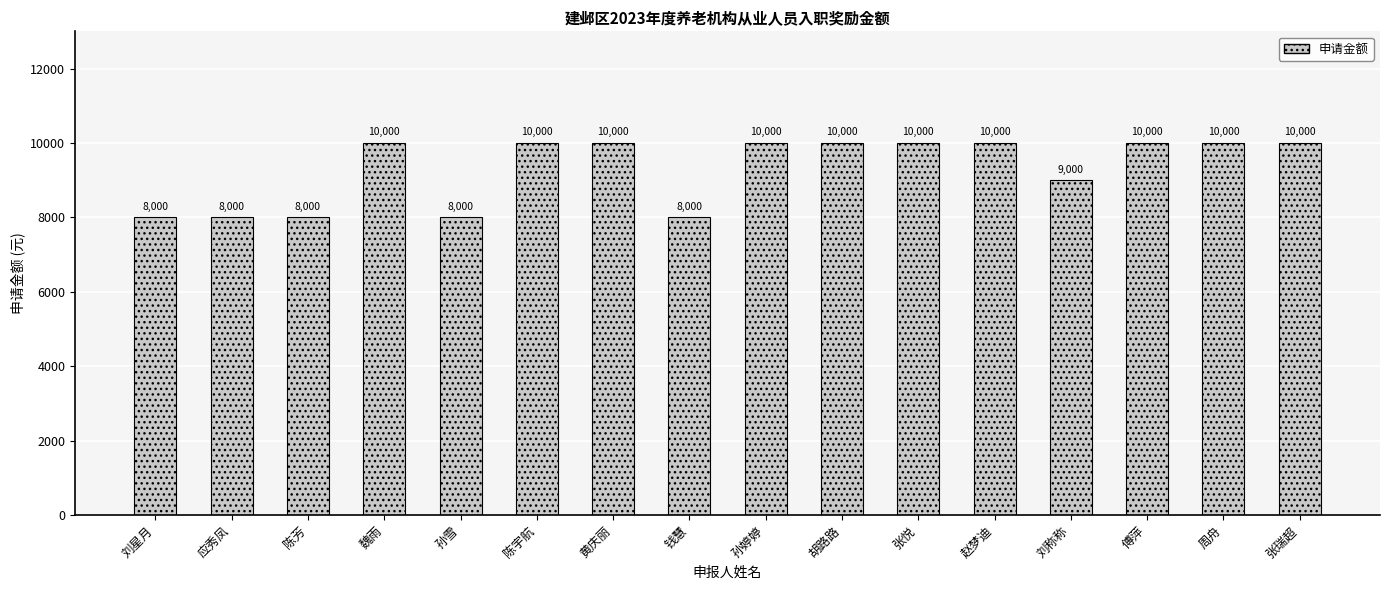

What is the difference between the second highest and minimum values?

2000